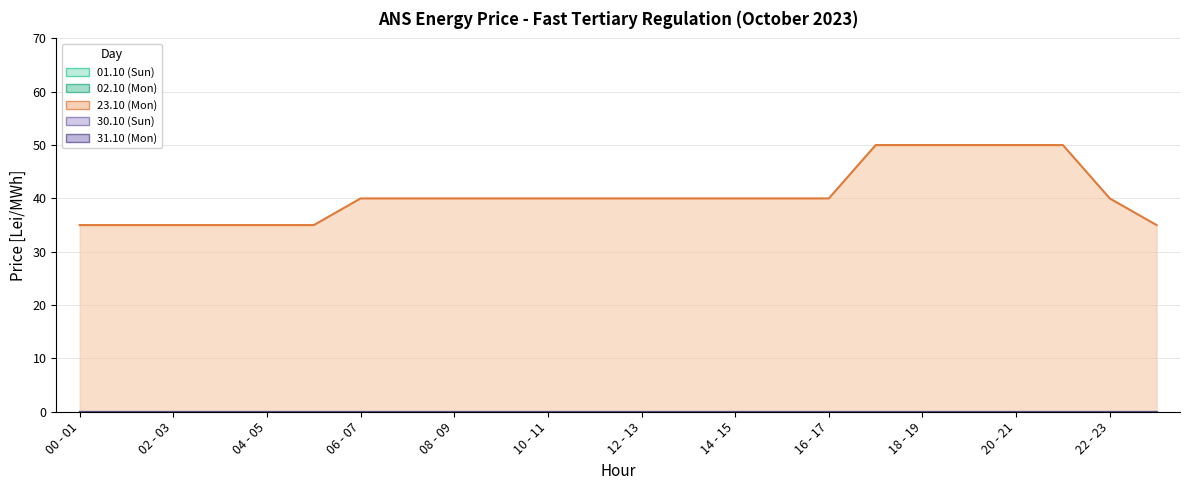

True or false: 23.10 (Mon) and 30.10 (Sun) intersect in this chart.

False